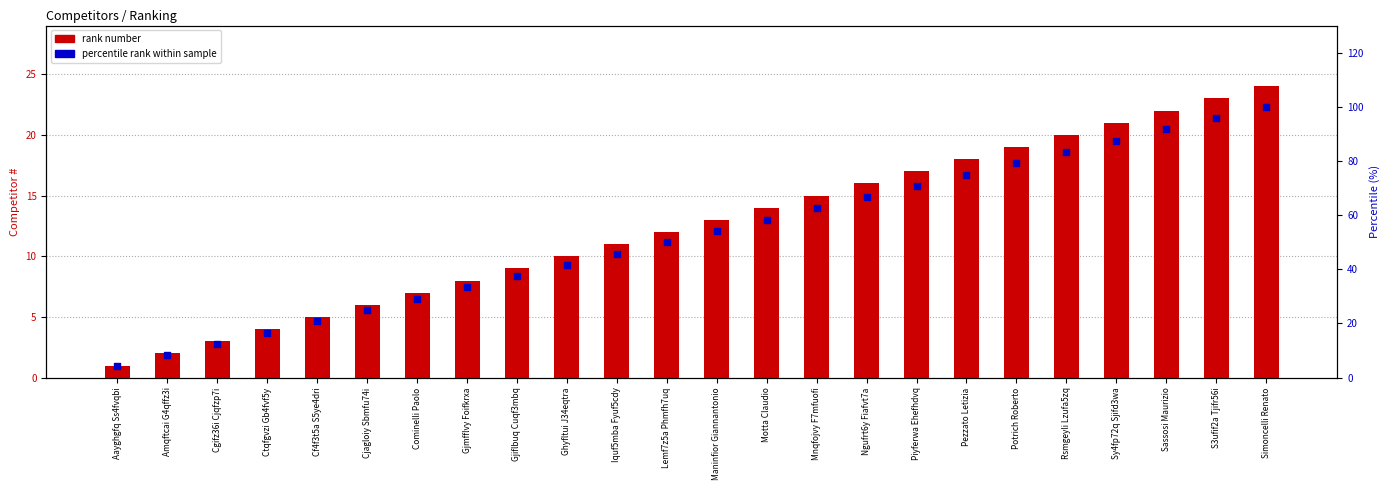

Which series has the largest total across all categories?

percentile rank within sample